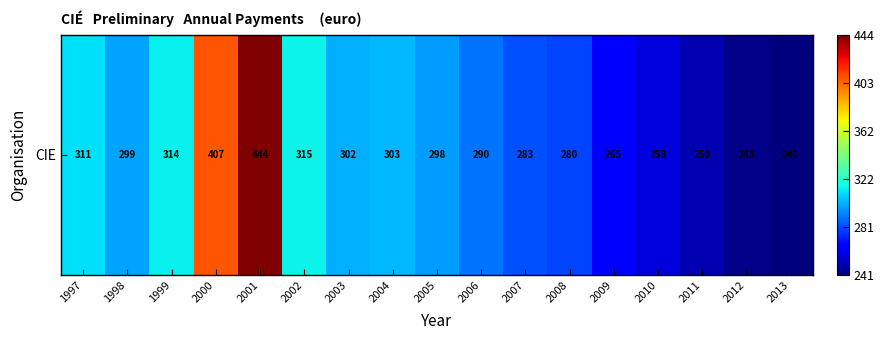

Between 2009 and 2011, which is larger?

2009